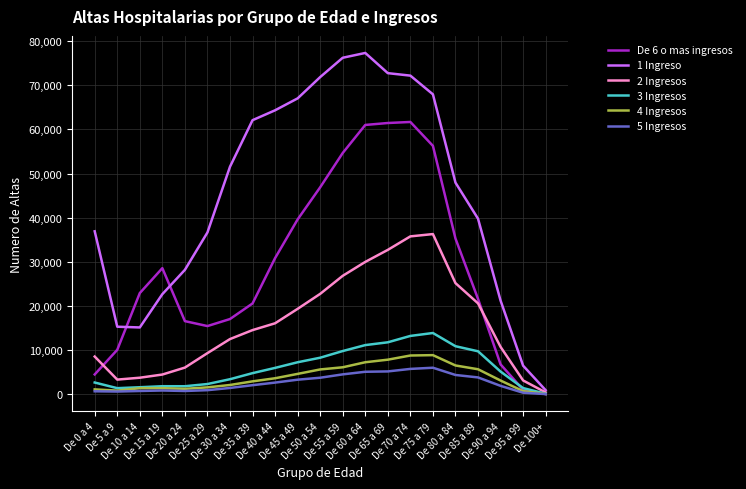

What is the greatest value displayed?

77325